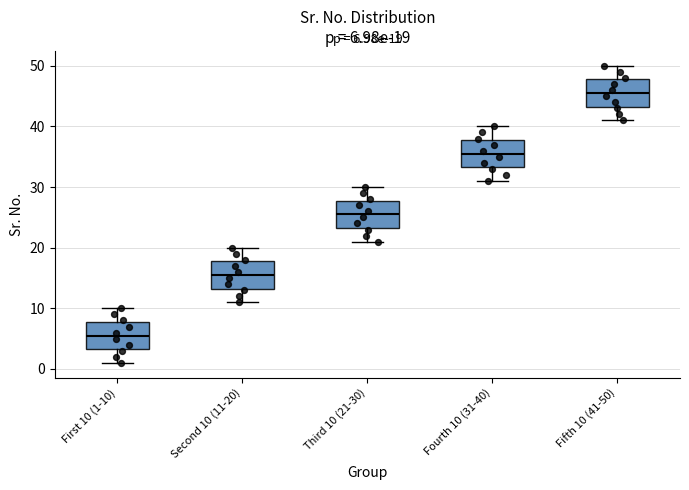

Which box's median line is the highest?

Fifth 10 (41-50)